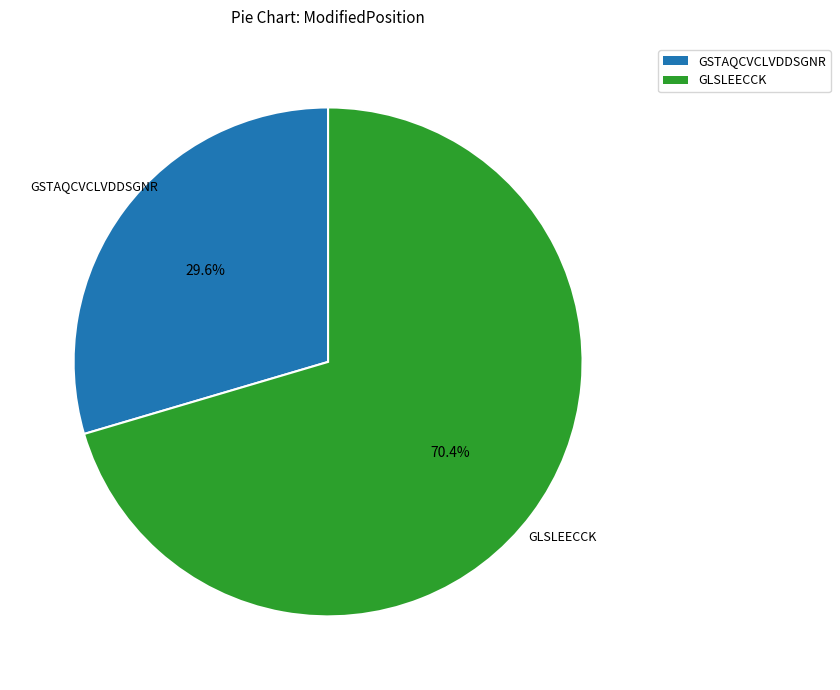

Between GSTAQCVCLVDDSGNR and GLSLEECCK, which is larger?

GLSLEECCK